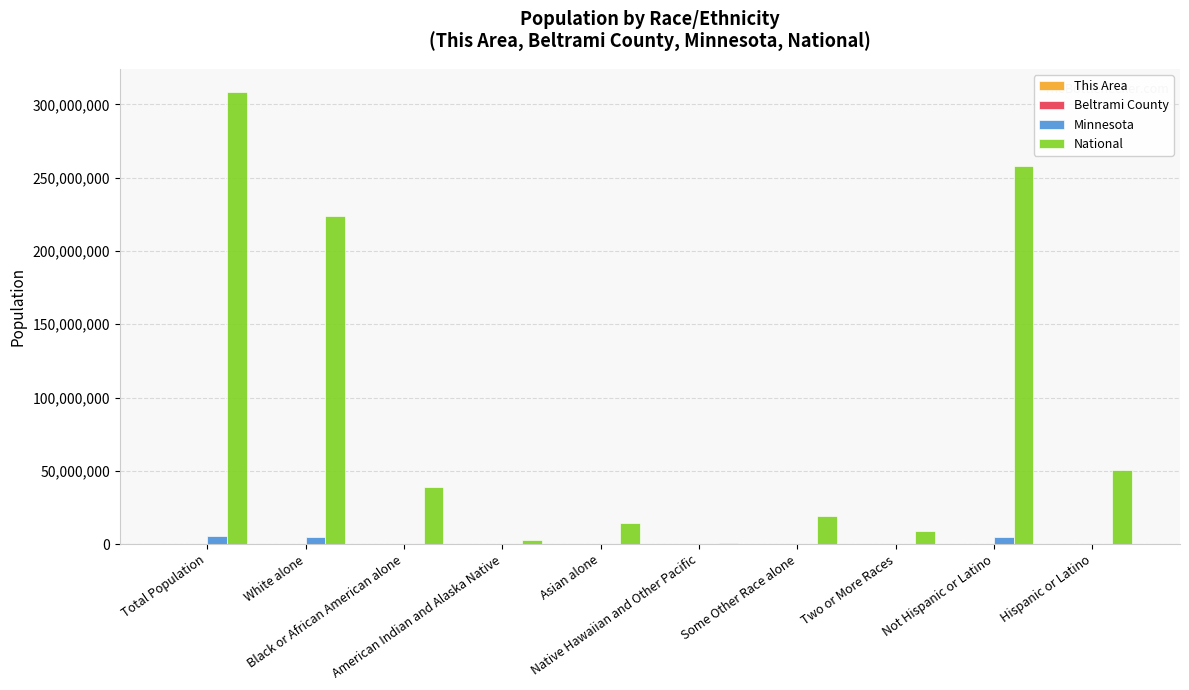

What is the sum of all Minnesota values?

15911775